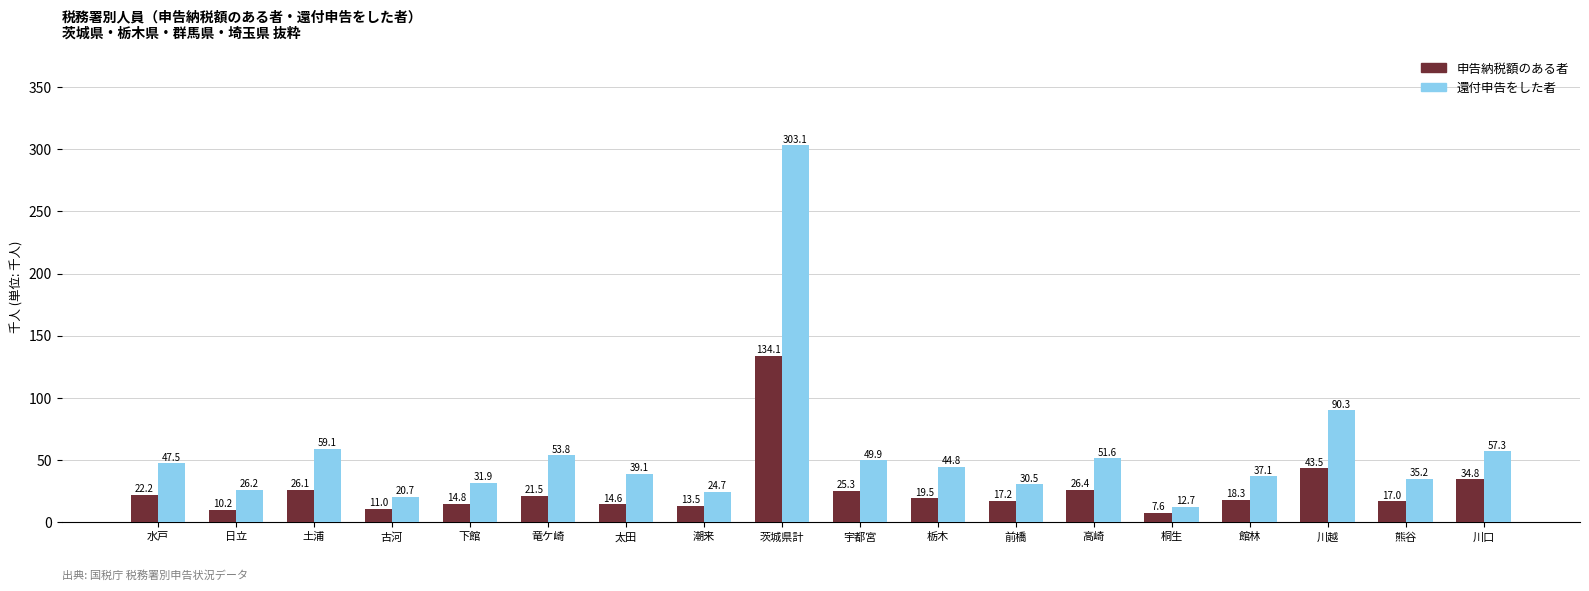

What is the label of the 17th bar from the left?

熊谷